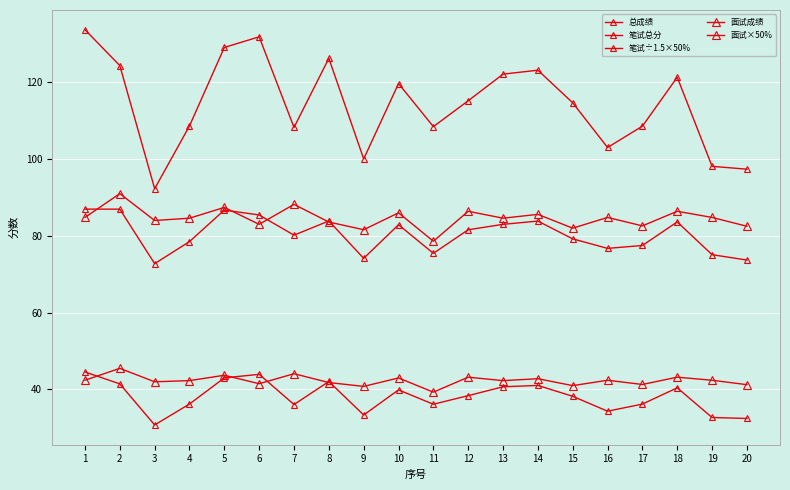

How many lines are shown in the chart?

5